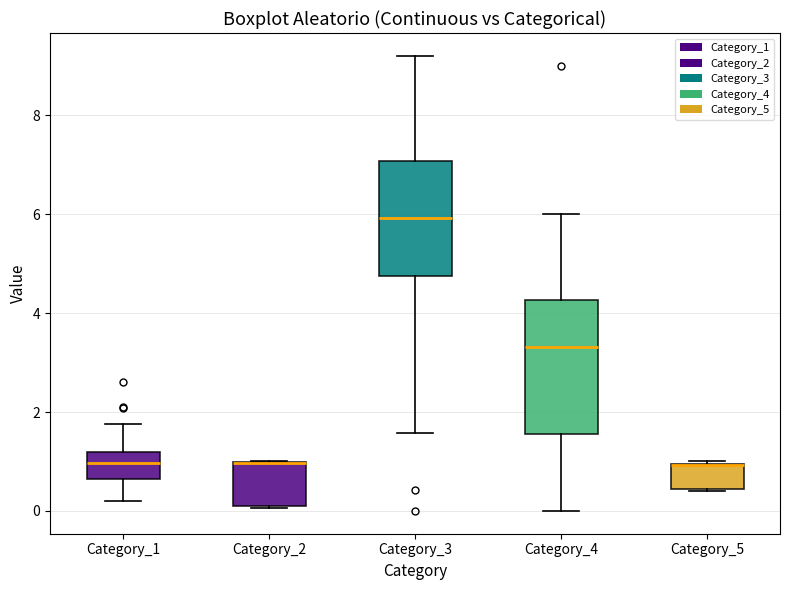

Where does the median line of the box for Category_4 sit on the y-axis? The values are not printed on the chart, so give them approximately, as read against the axis.

3.4